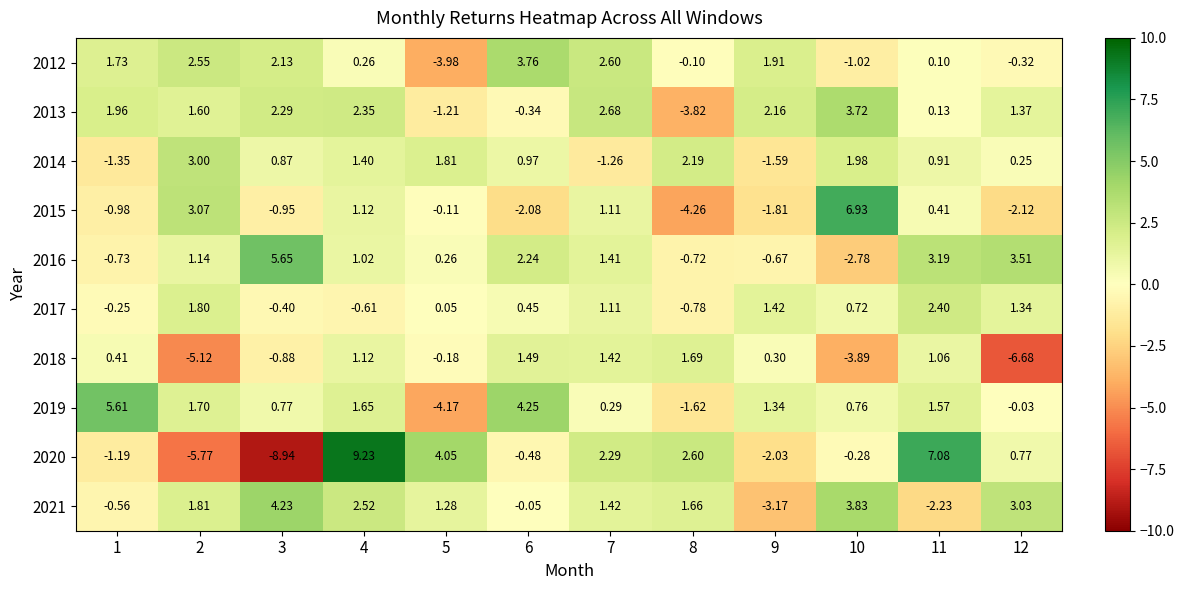

Is the value of 2019 at 9 greater than the value of 2013 at 12?

No